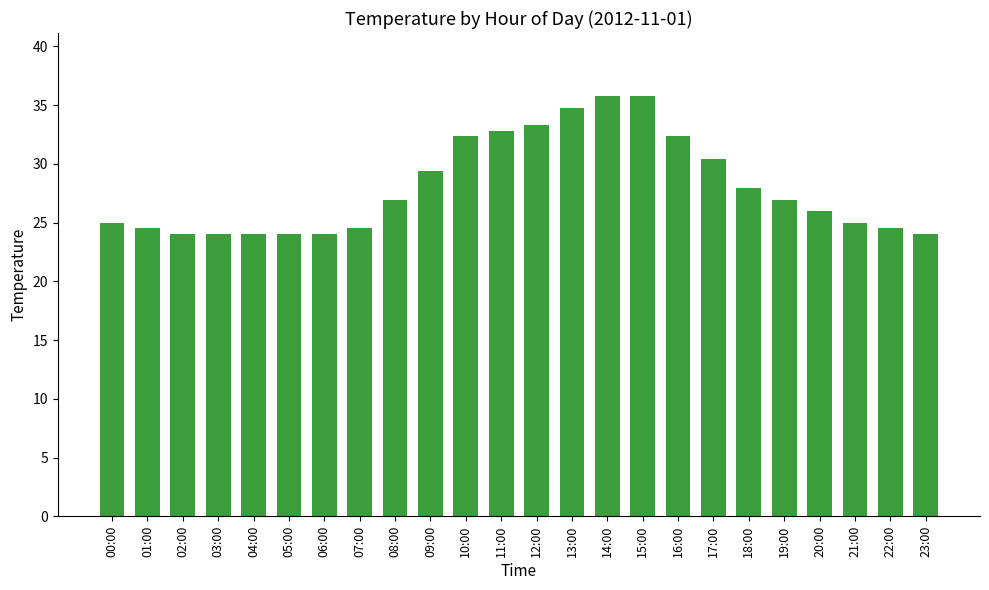

What is the label of the 10th bar from the right?

14:00